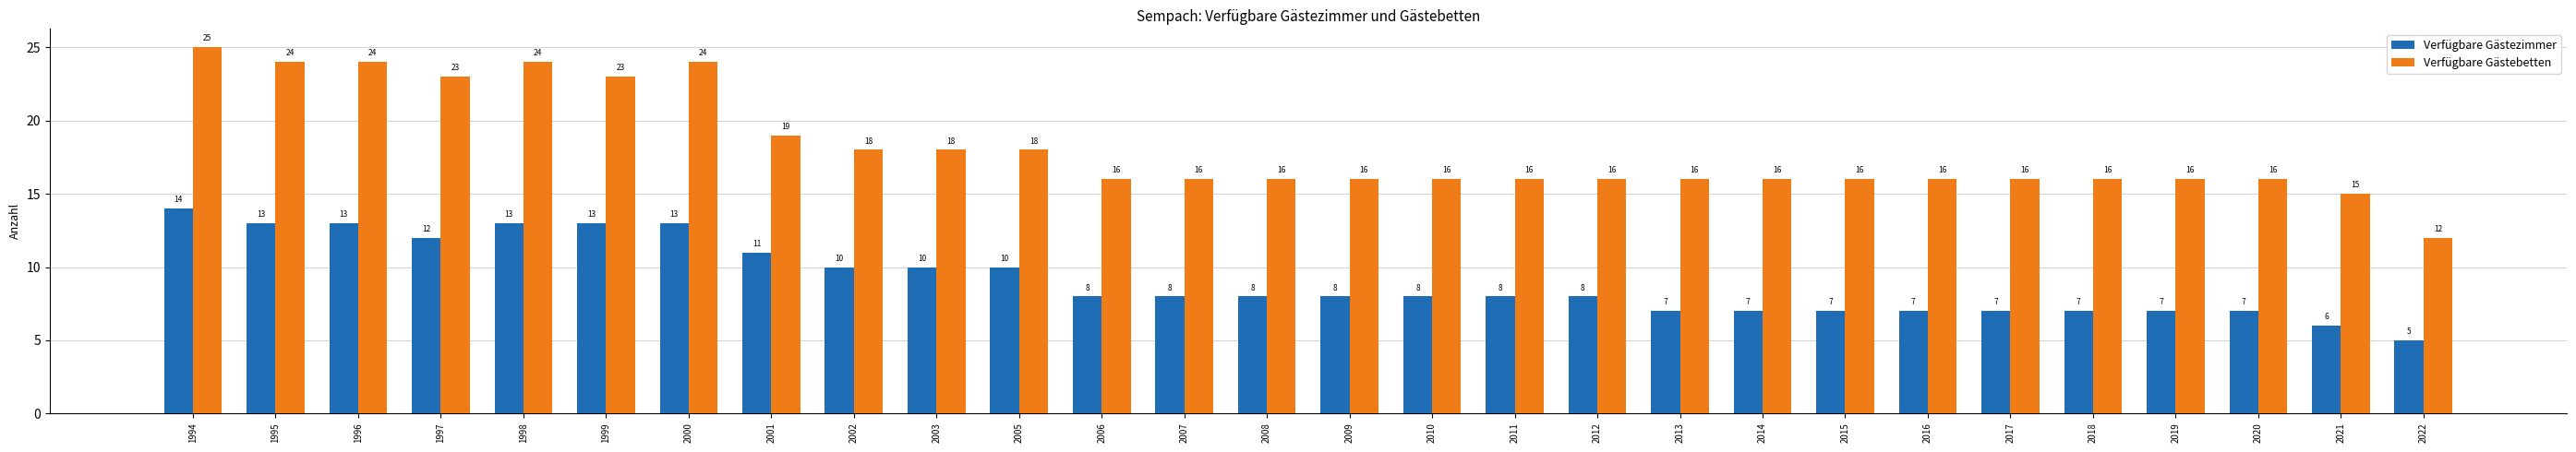

True or false: Verfügbare Gästezimmer has a value of 7 at 2017.

True